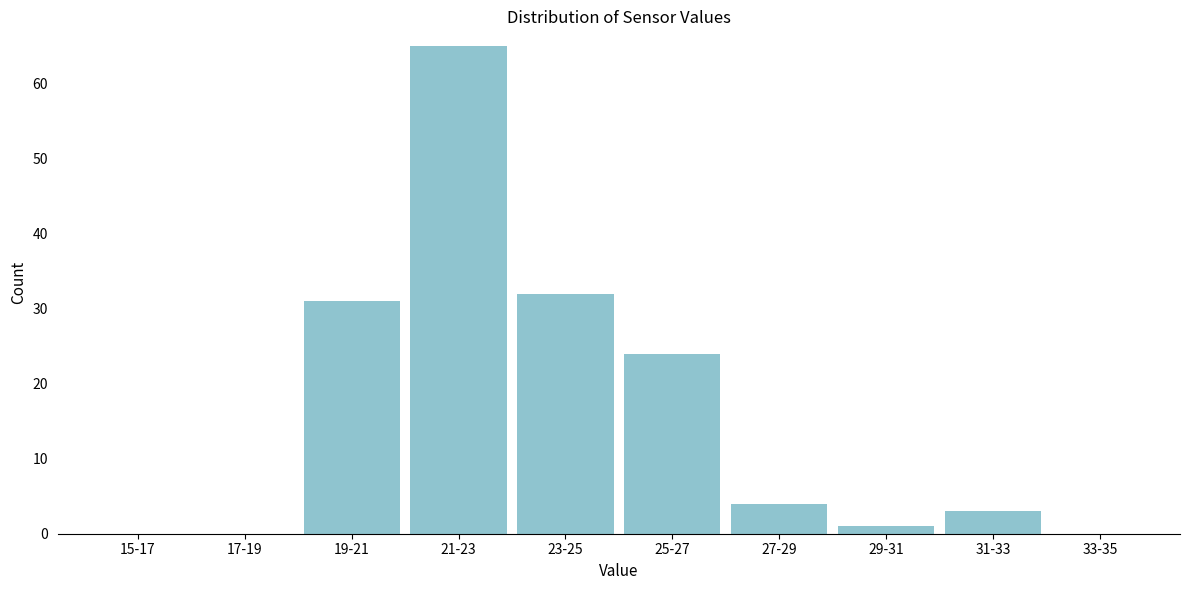

Reading left to right, extract all data points from this chart.

15-17=0	17-19=0	19-21=31	21-23=65	23-25=32	25-27=24	27-29=4	29-31=1	31-33=3	33-35=0